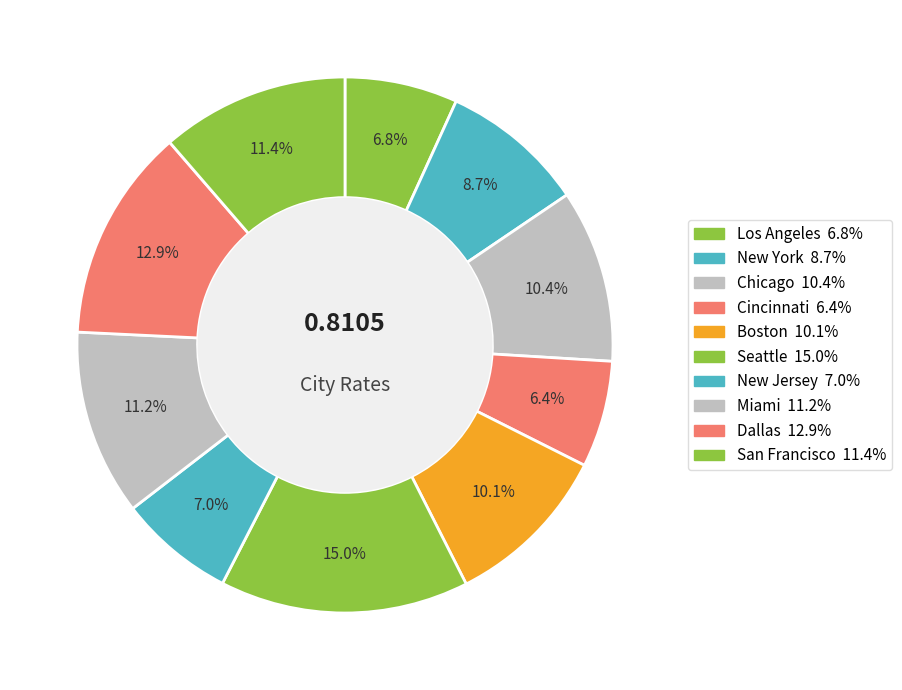

Is there a majority slice in this chart?

No